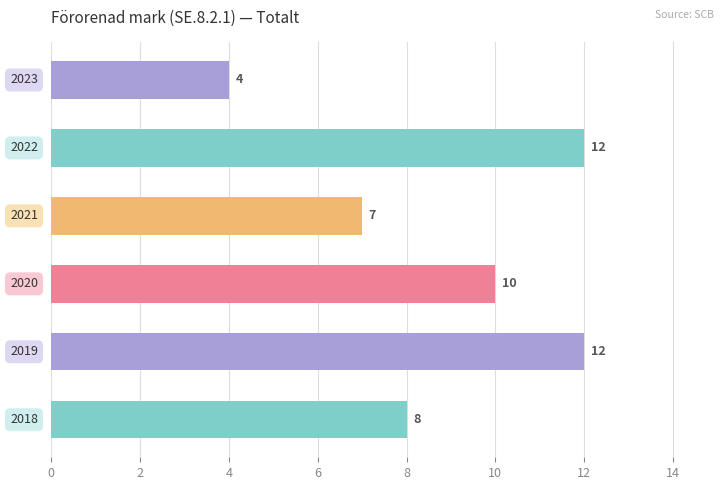

What is the greatest value displayed?

12